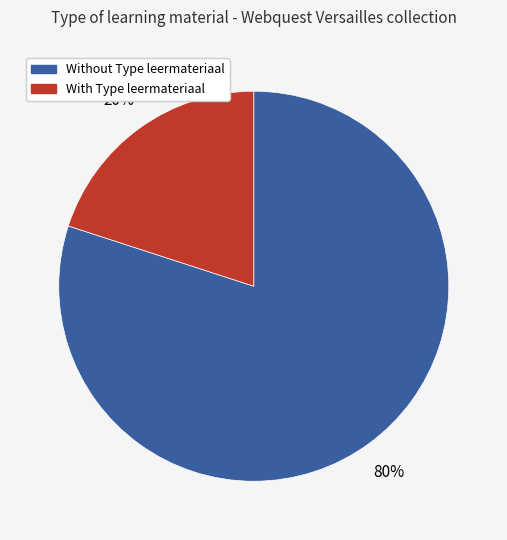

To the nearest percent, what is the difference between the largest and smallest slice percentages?

60%